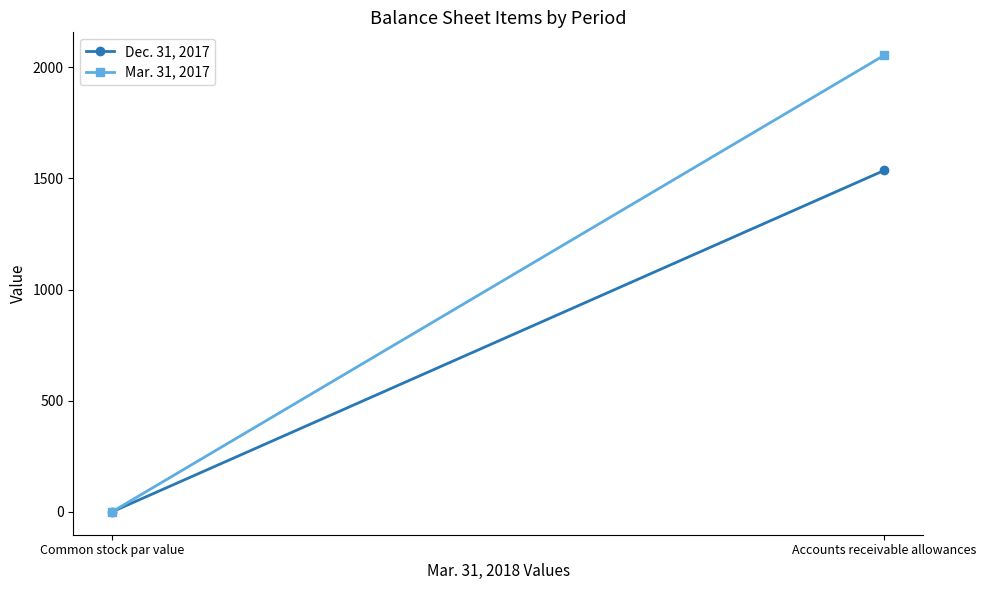

What are all the series names shown in the legend?

Dec. 31, 2017, Mar. 31, 2017